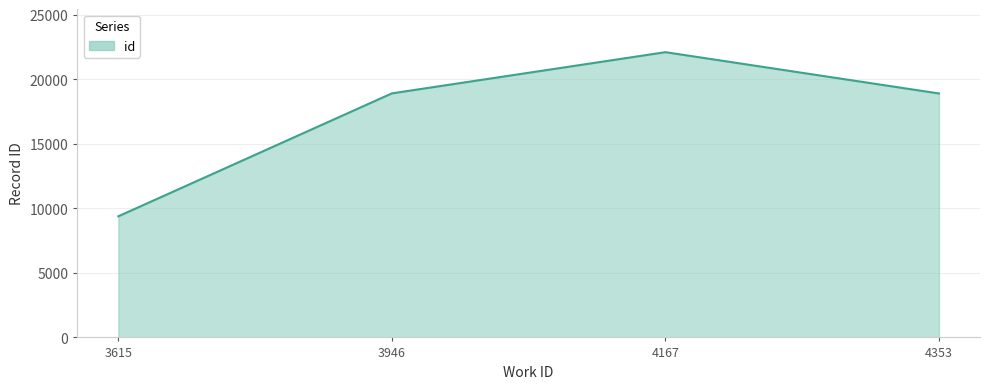

How many interior local peaks (higher than both neighbors) does the data have?

1